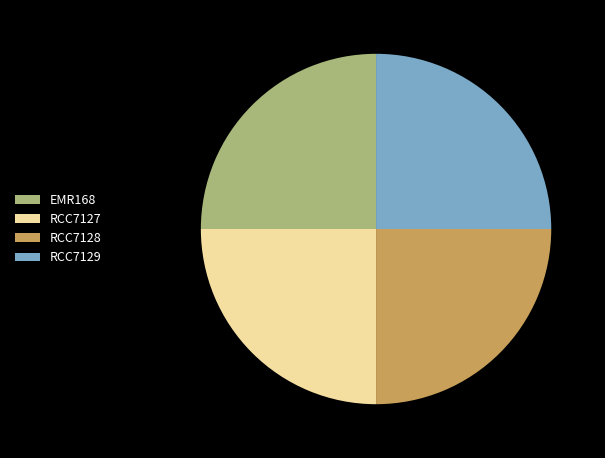

Approximately how many times larger is the value at RCC7128 compared to RCC7127?

1.0